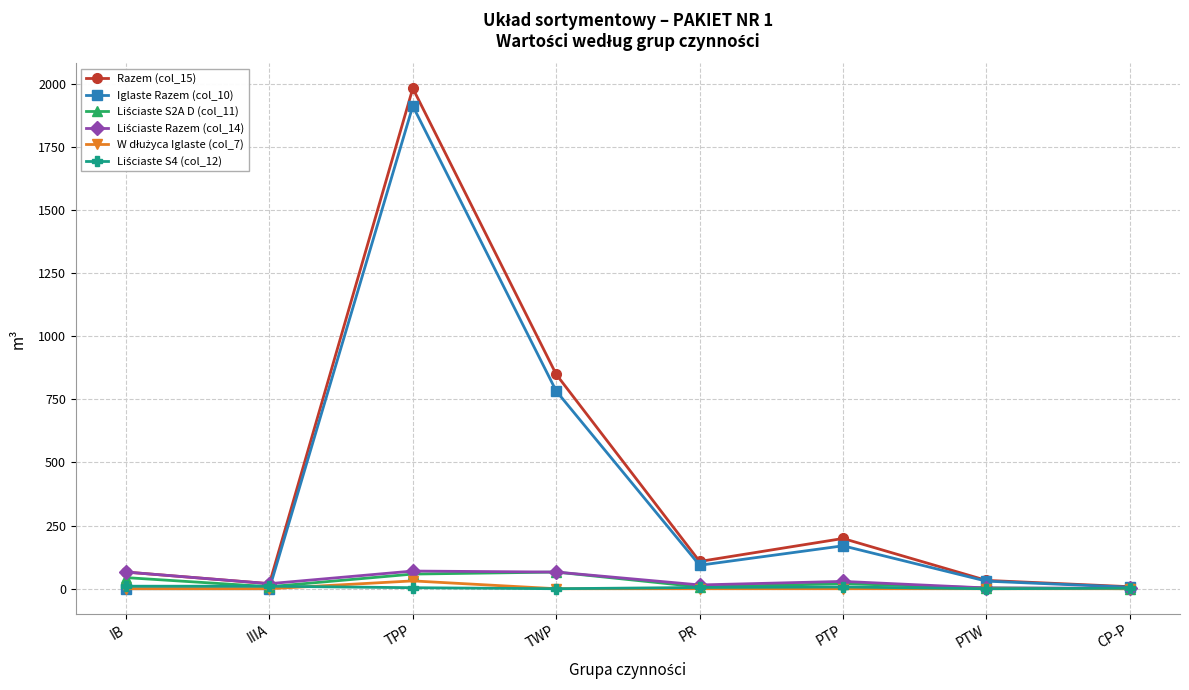

What is the greatest value displayed?

1982